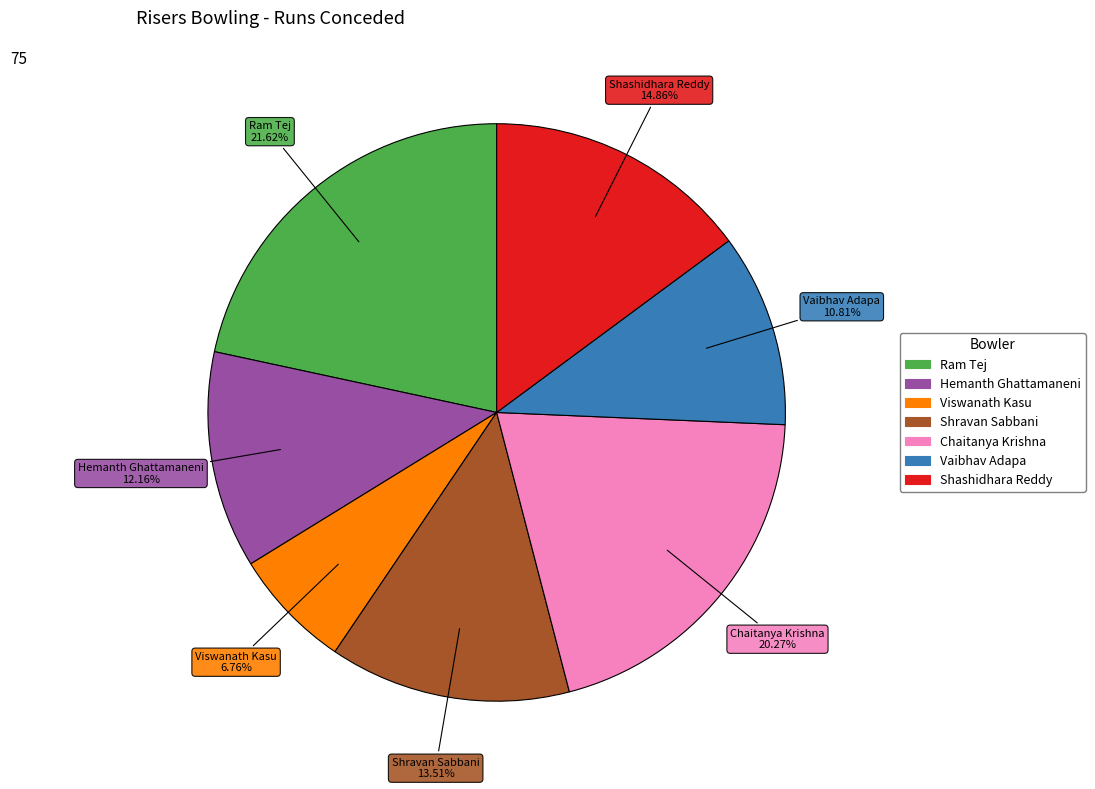

How many segments does this pie chart have?

7